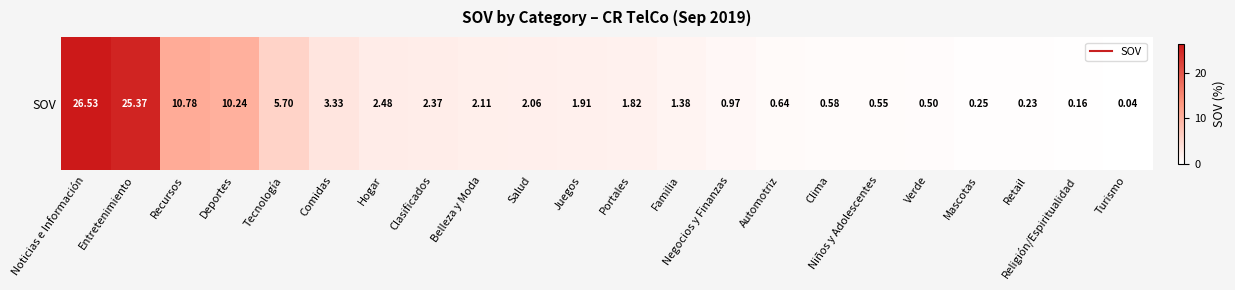

How many data points does each series have?

22